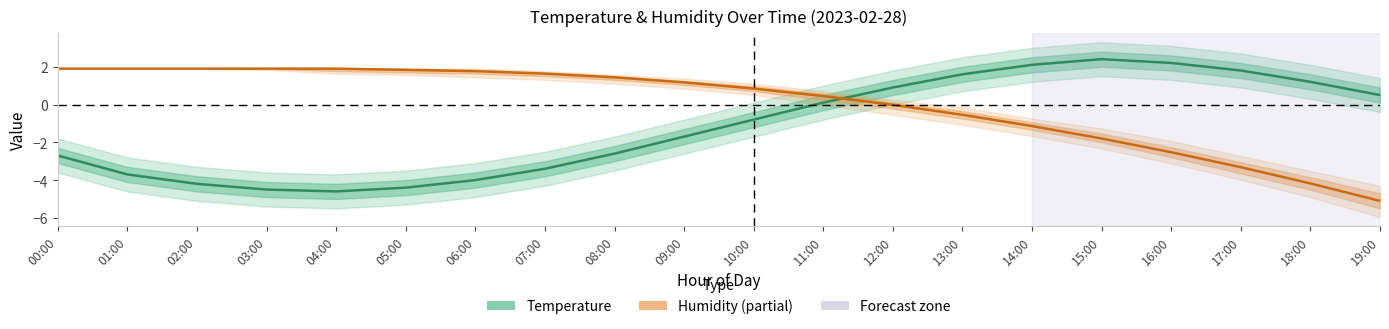

List the series in order of their peak value, highest first.

Temperature, Humidity